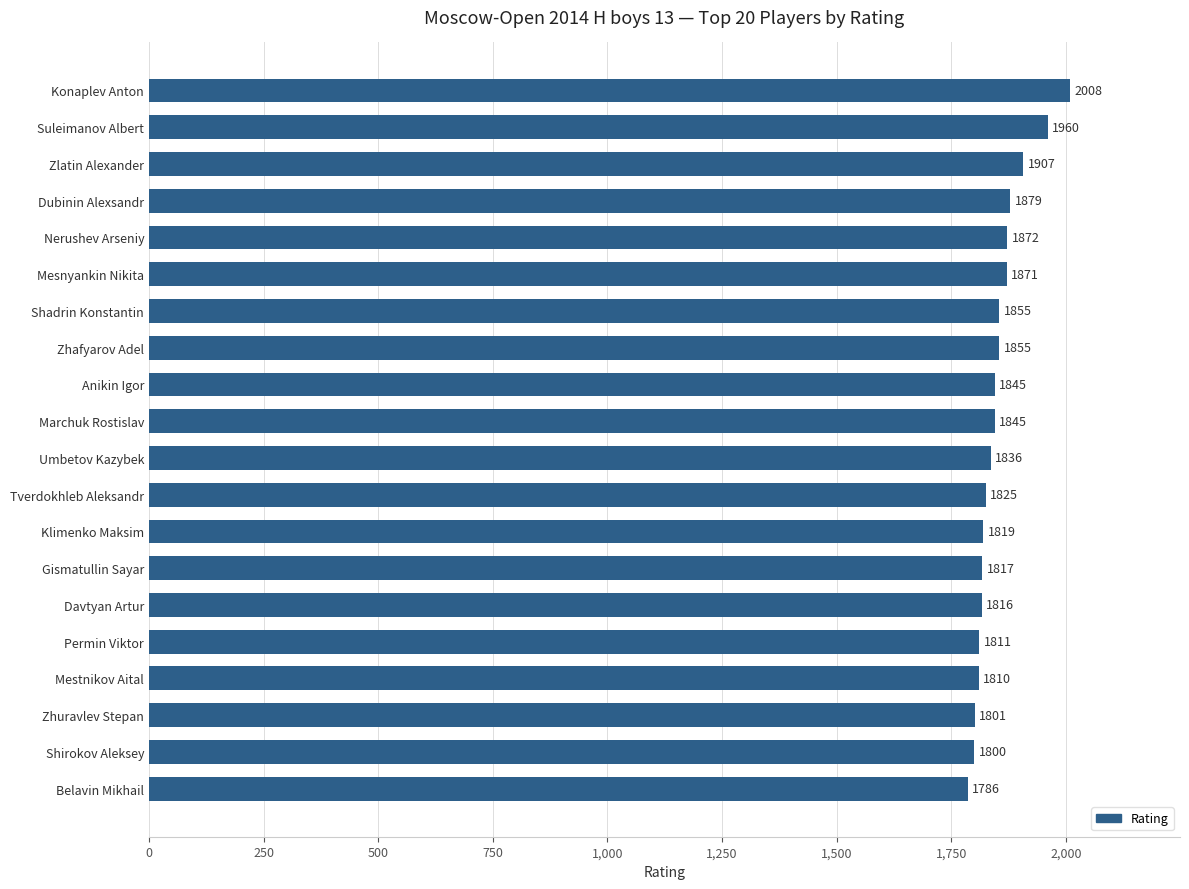

What is the average value?

1851